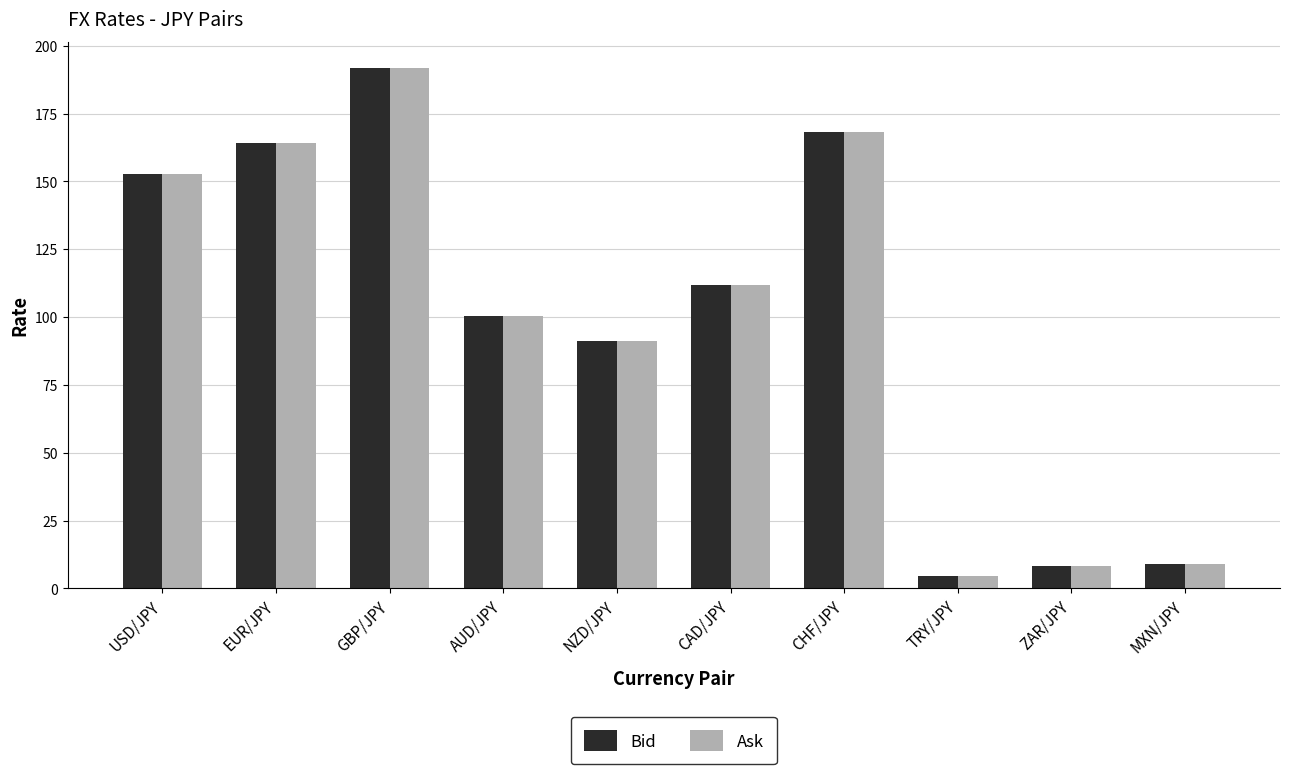

Is the value of Bid at TRY/JPY greater than the value of Ask at EUR/JPY?

No